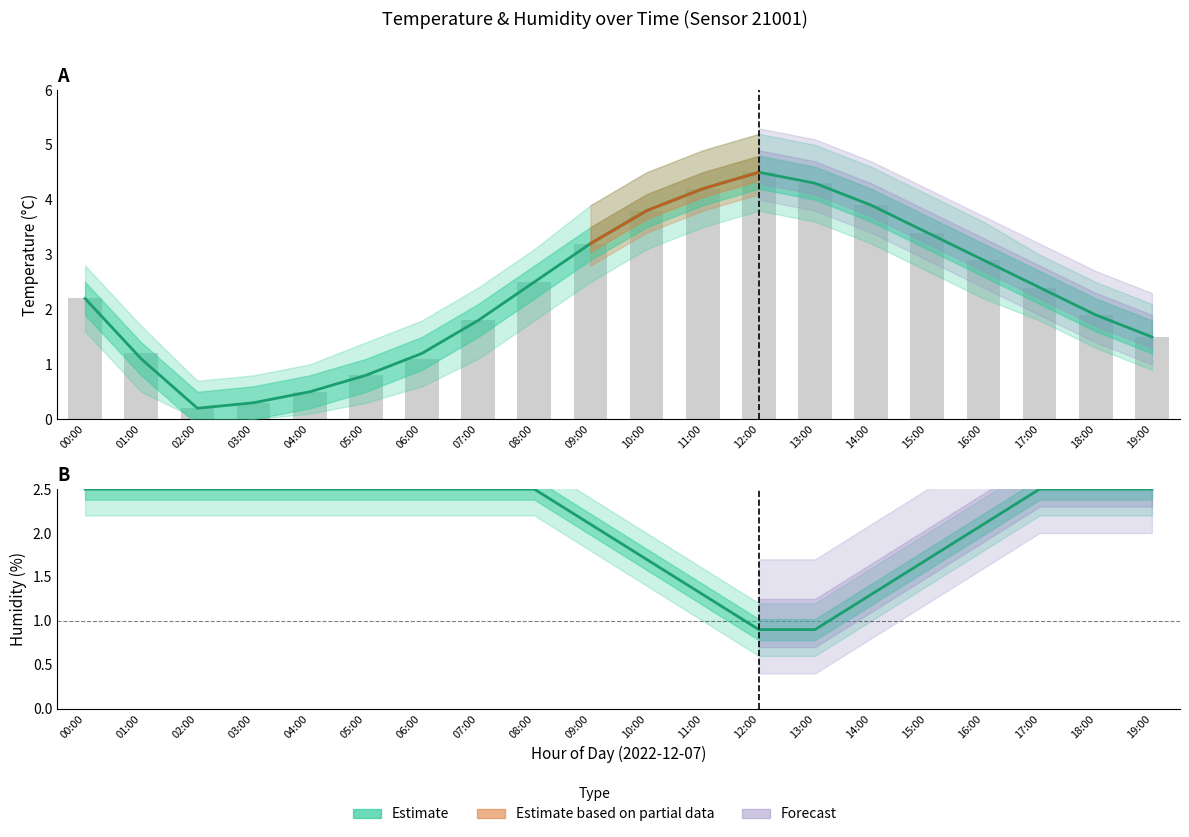

Where does the data first go above 2?

00:00